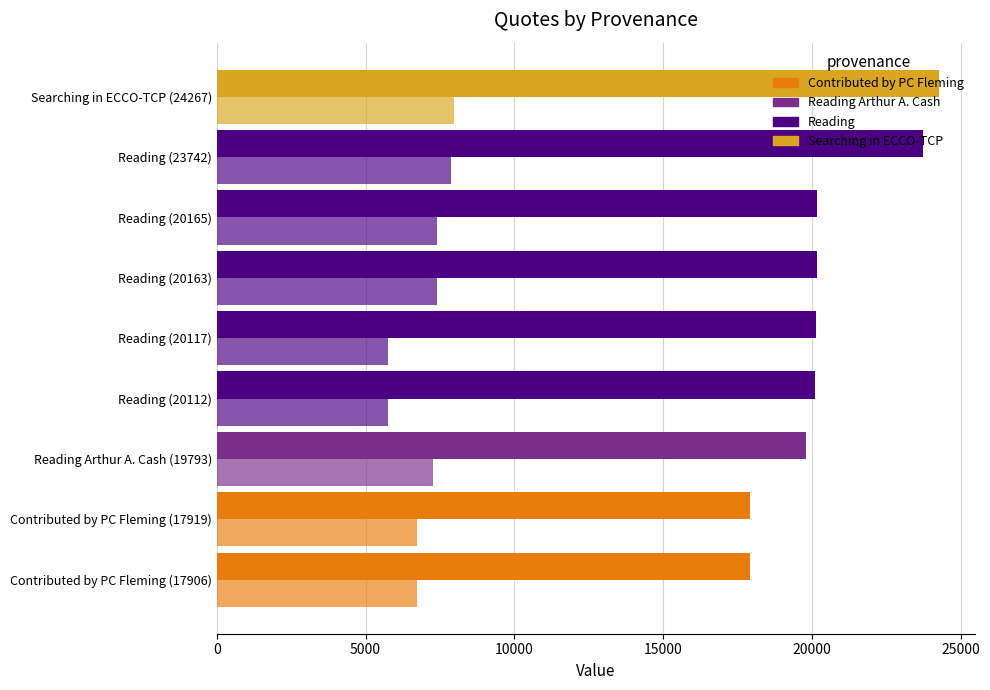

How many series are shown in this chart?

2